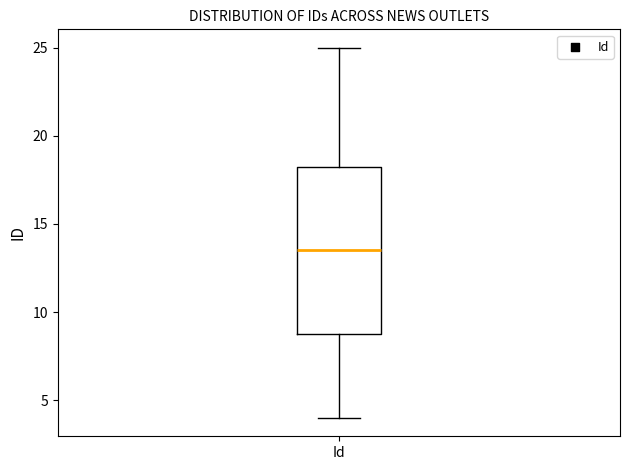

Transcribe this box plot: give where the median line is, the range the box spans, and where the two whiskers end, as read against the y-axis. The values are not printed on the chart, so give them approximately, as read against the axis.

median 13.5, box 9.0 to 18.5, whiskers 4.0 to 25.0